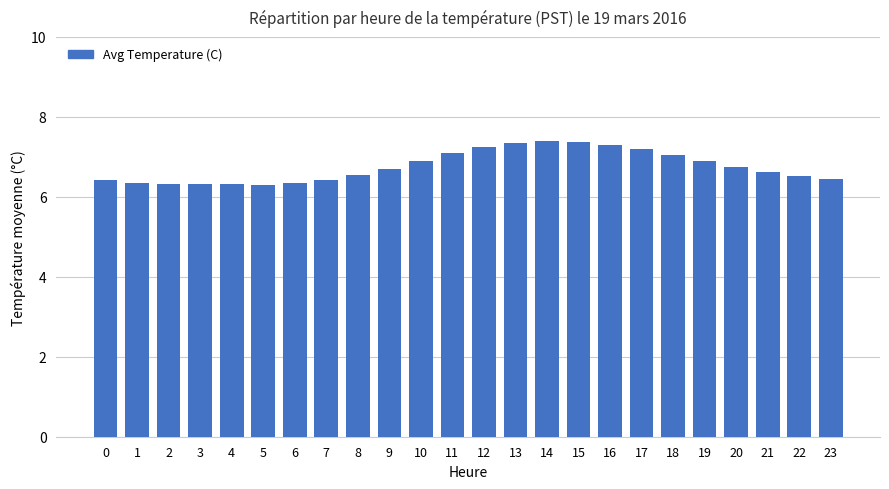

What is the average value?

6.8